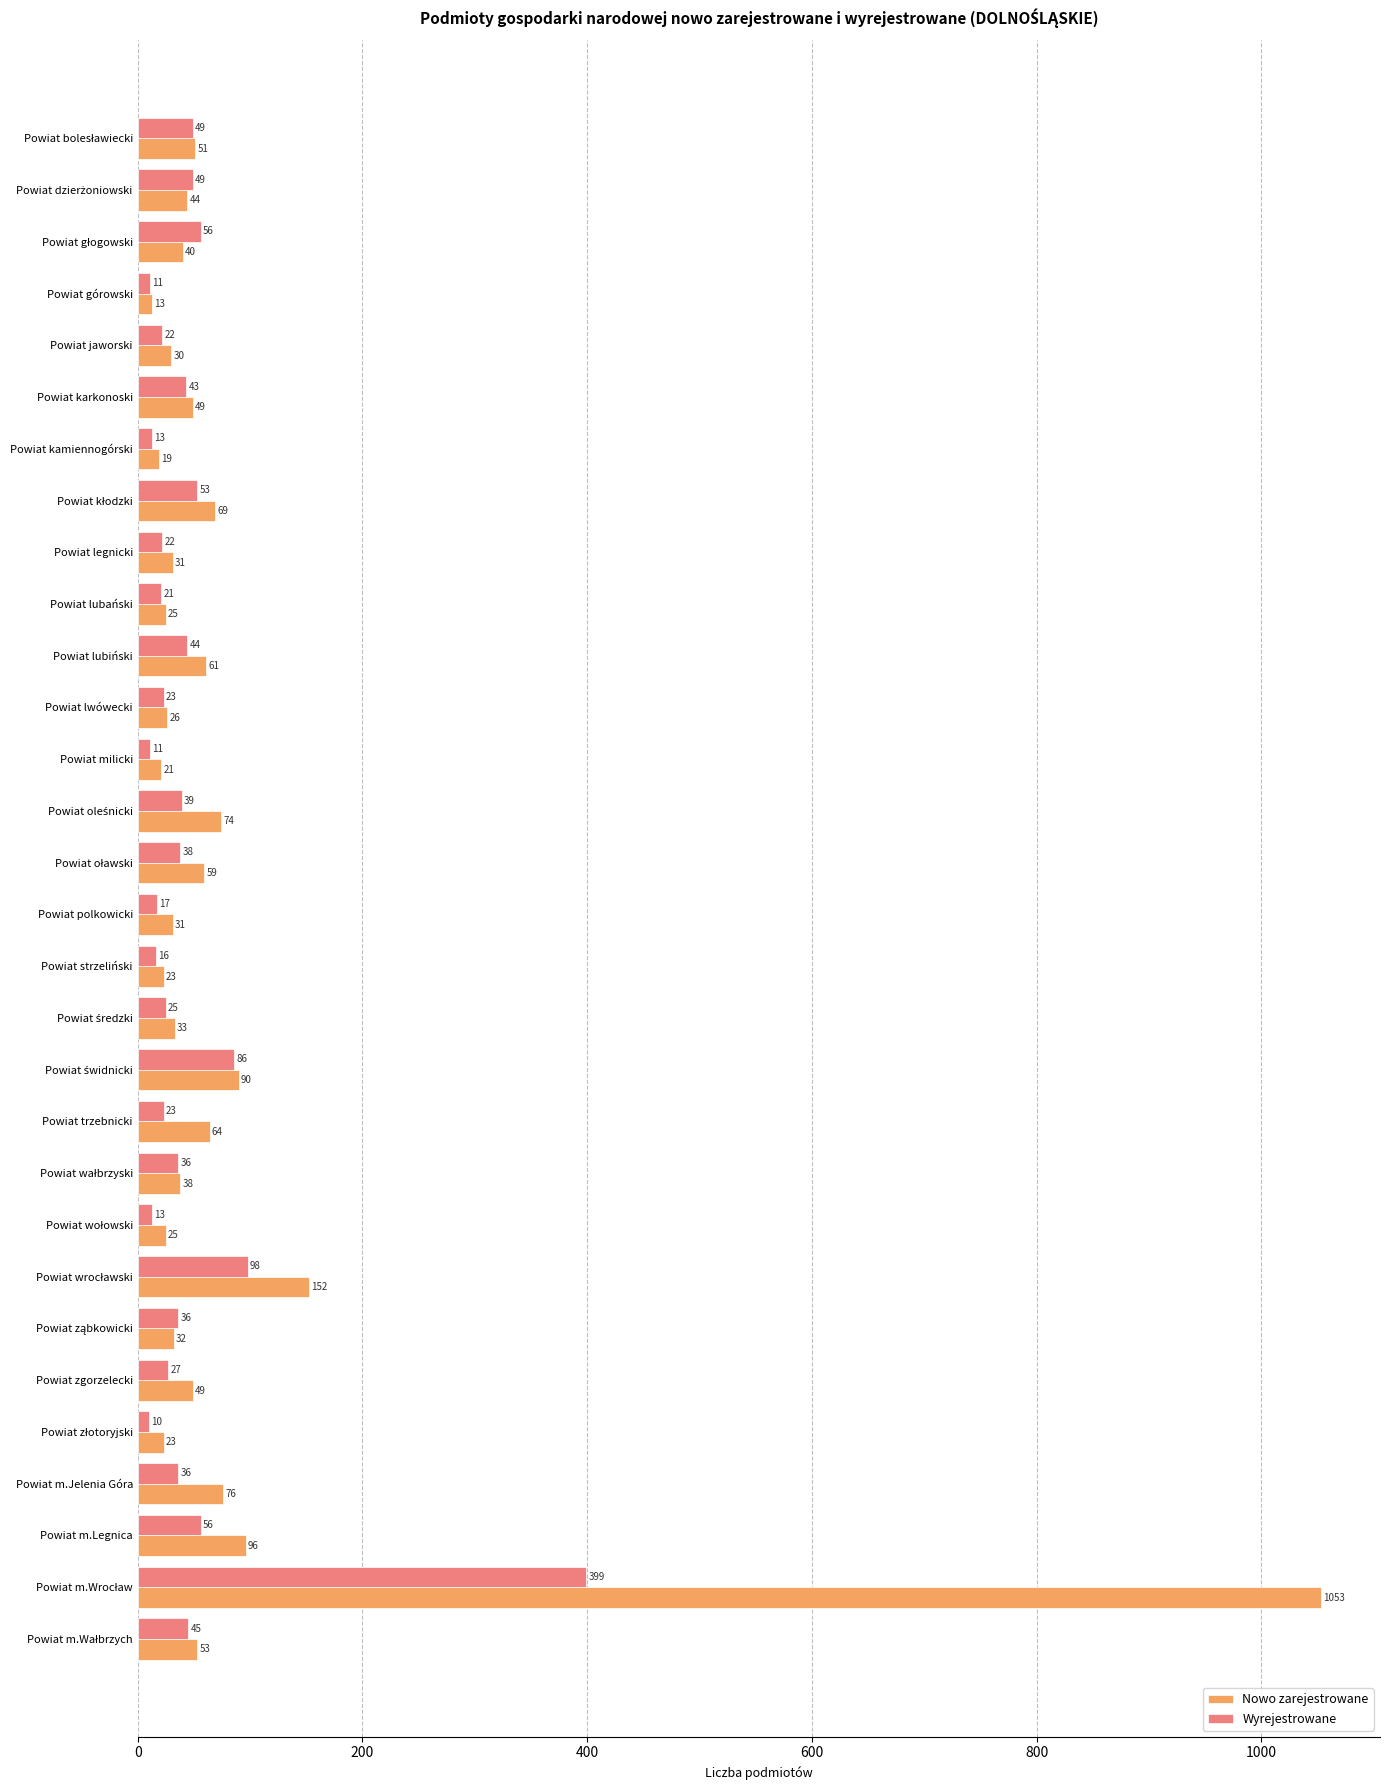

At how many categories does at least one series exceed 274?

1